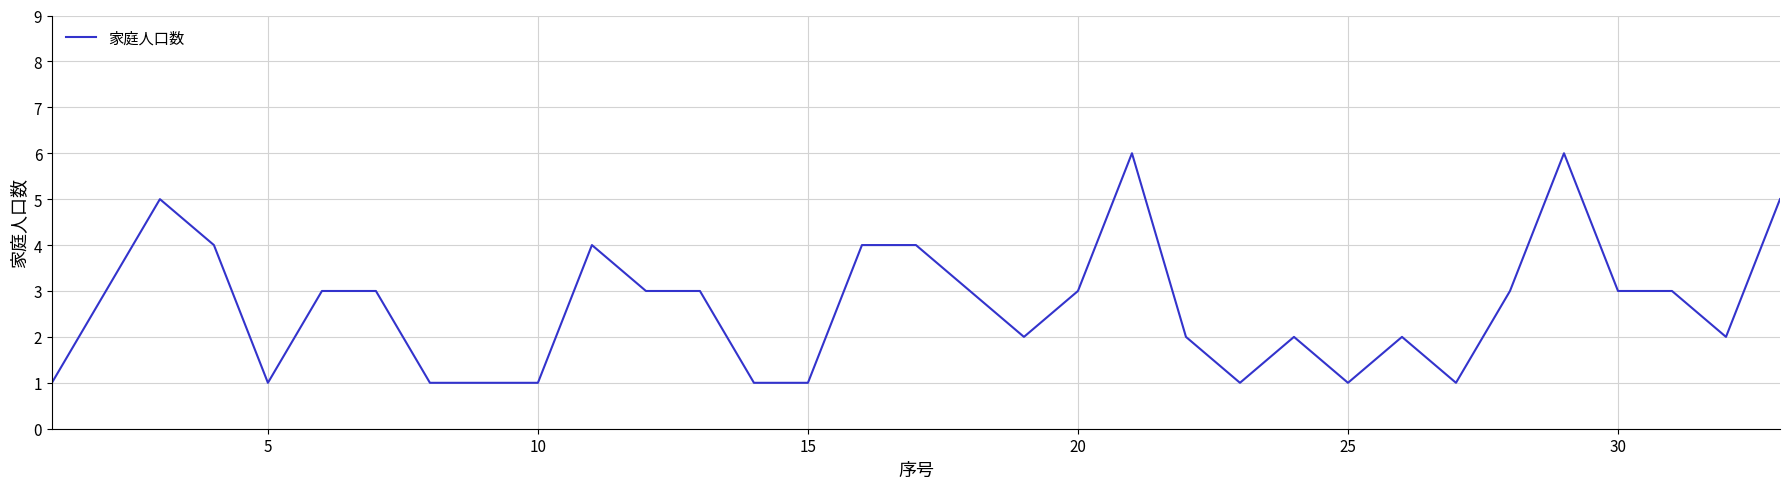

What is the maximum value shown in the chart?

6